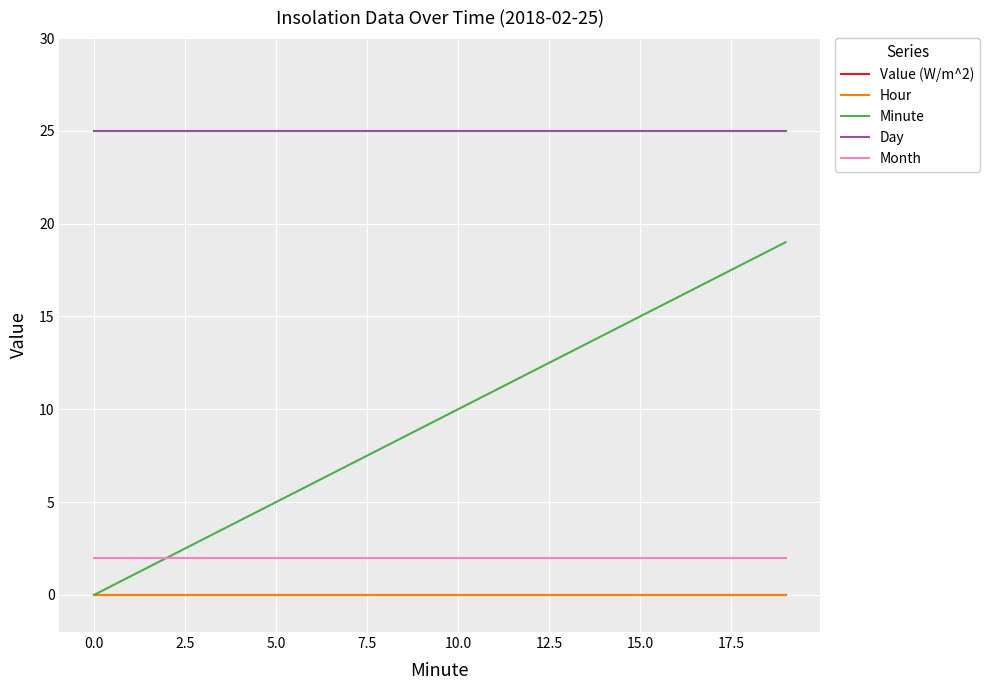

True or false: Day and Hour intersect in this chart.

False